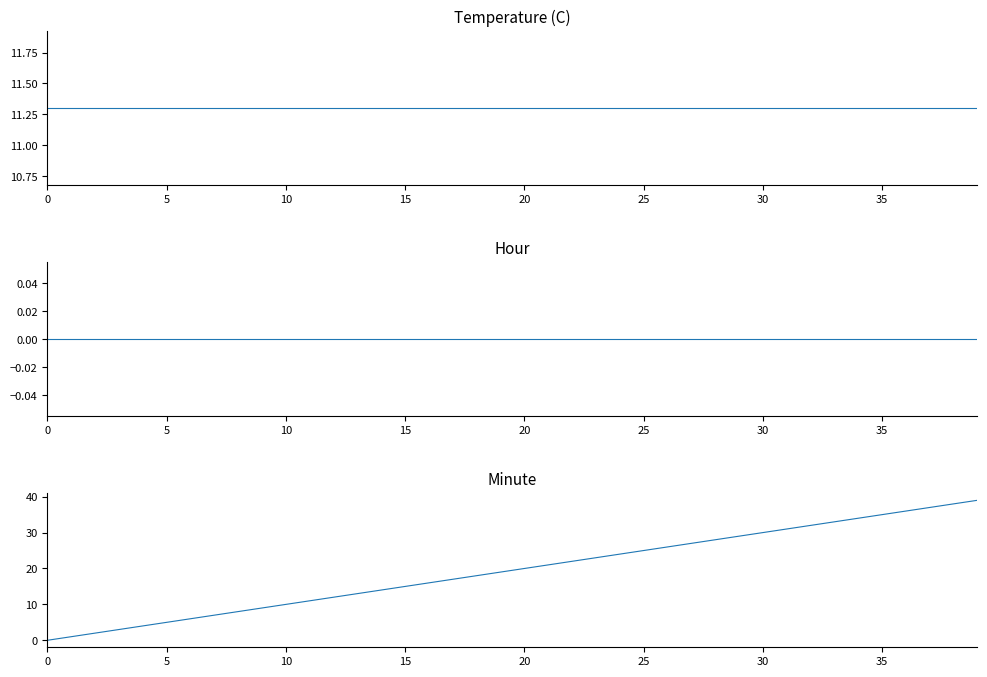

What is the difference between the maximum and minimum values in the Minute series?

39.0